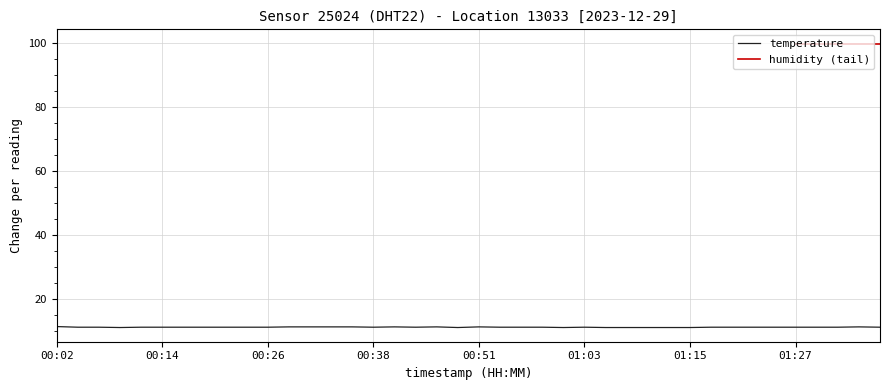

What is the difference between the second highest and second lowest values?

0.2